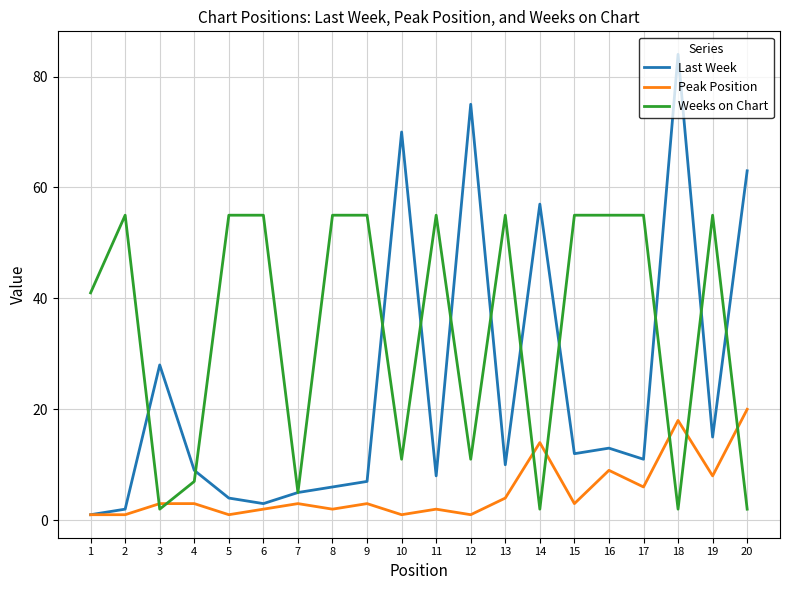

Which series ends up on top after the final intersection of Peak Position and Weeks on Chart?

Peak Position